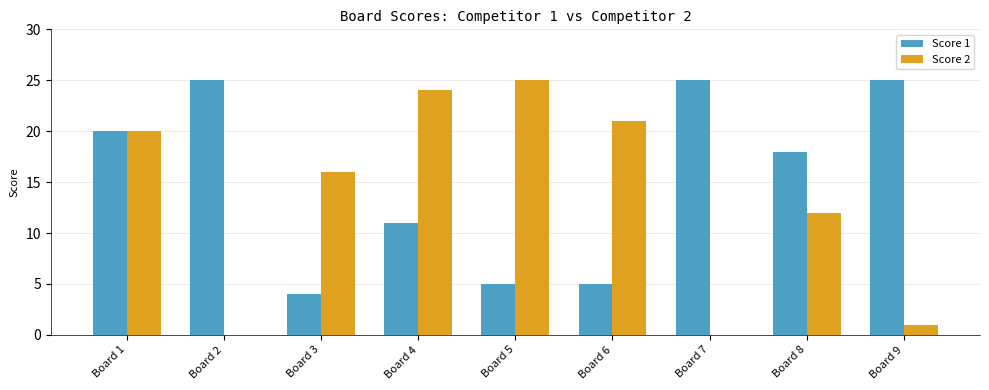

Is the value of Score 2 at Board 3 greater than the value of Score 1 at Board 8?

No